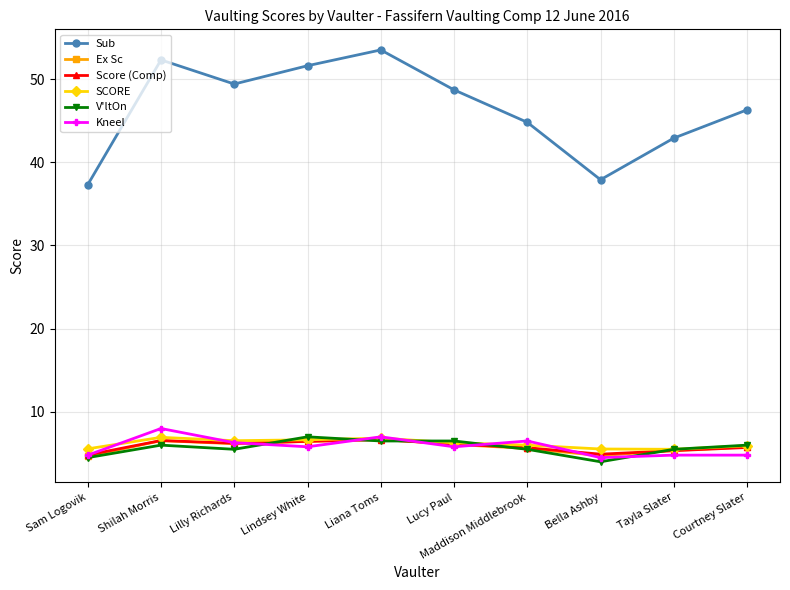

Which category has the highest value across all series?

Liana Toms